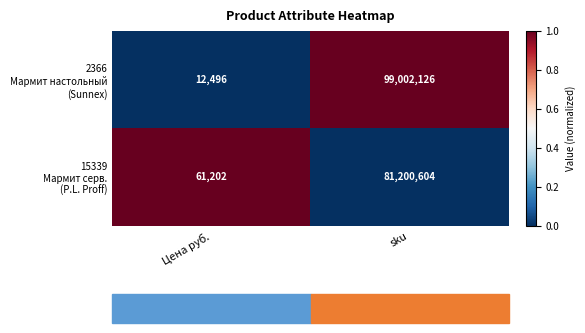

How many series are shown in this chart?

2